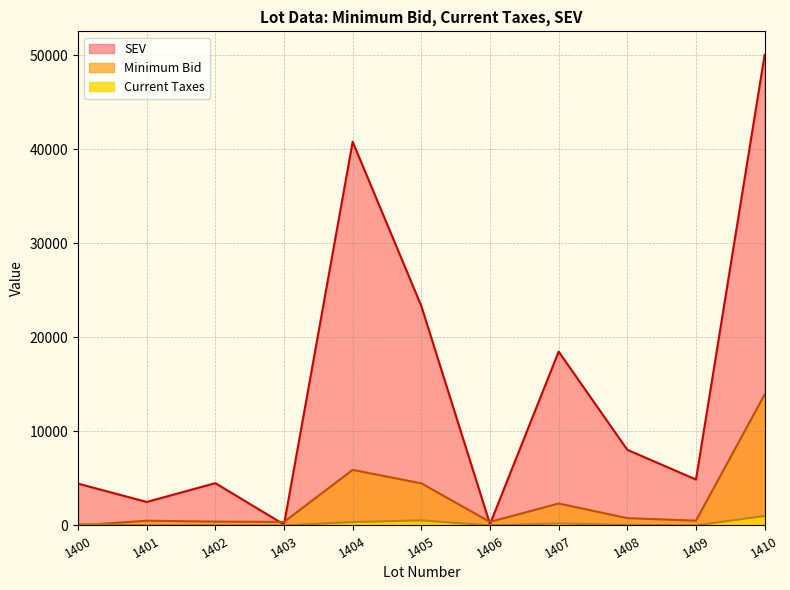

Which category has the lowest value across all series?

1403